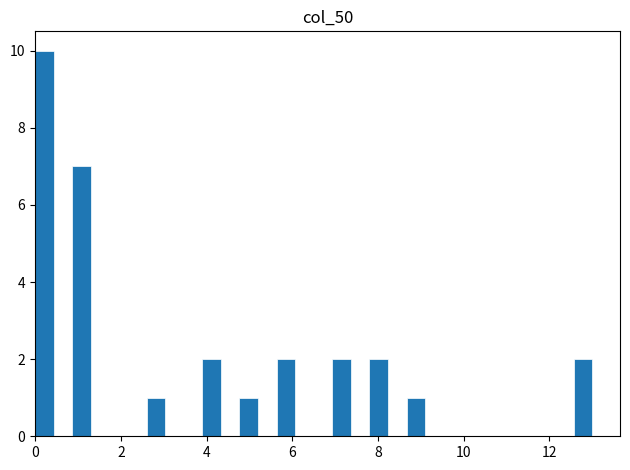

Around what value on the x-axis is the tallest bar? Give the approximate position of its centre, as read against the axis.

0.2